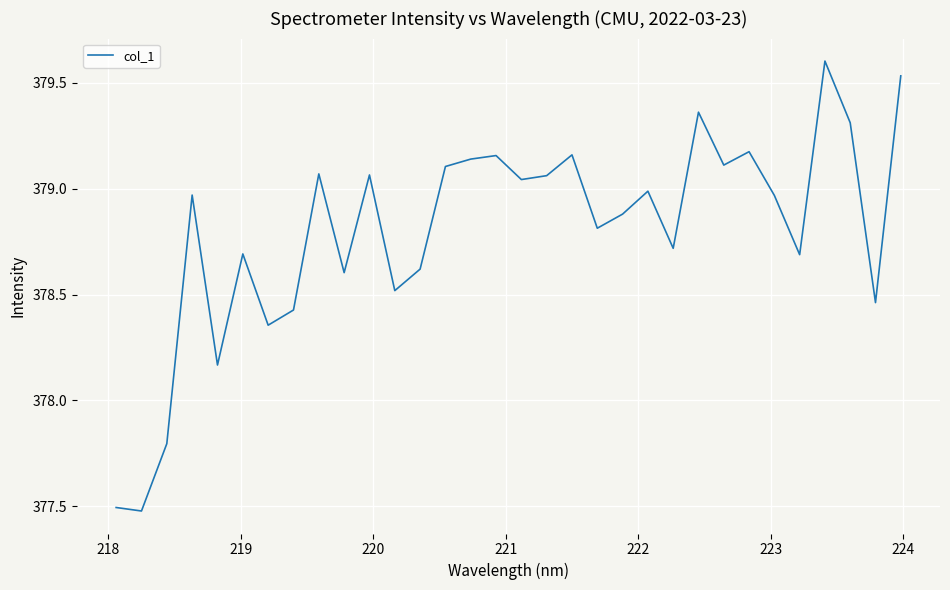

What is the difference between the maximum and minimum values?

2.1